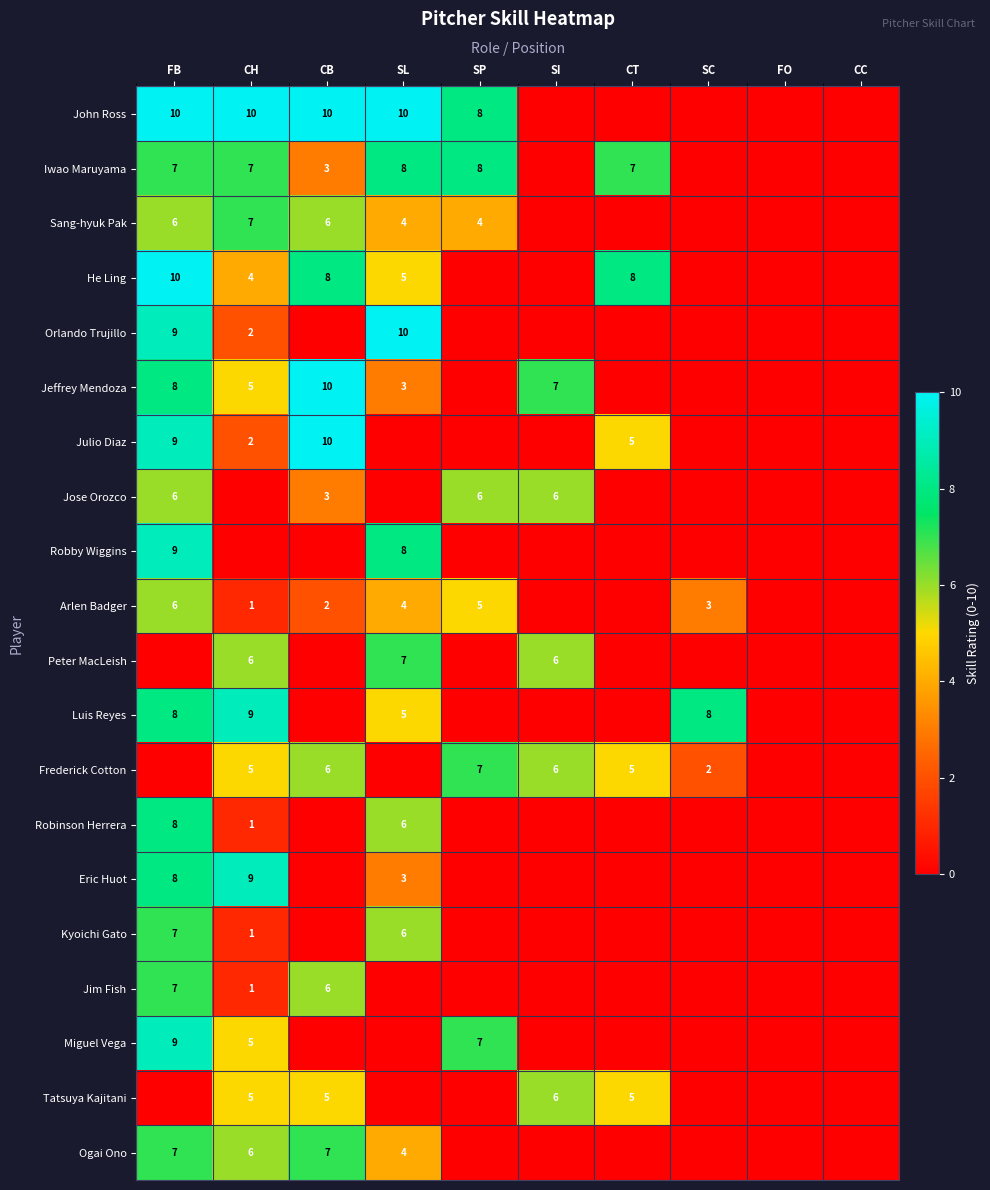

The value of Miguel Vega at SP is 13. True or false?

False